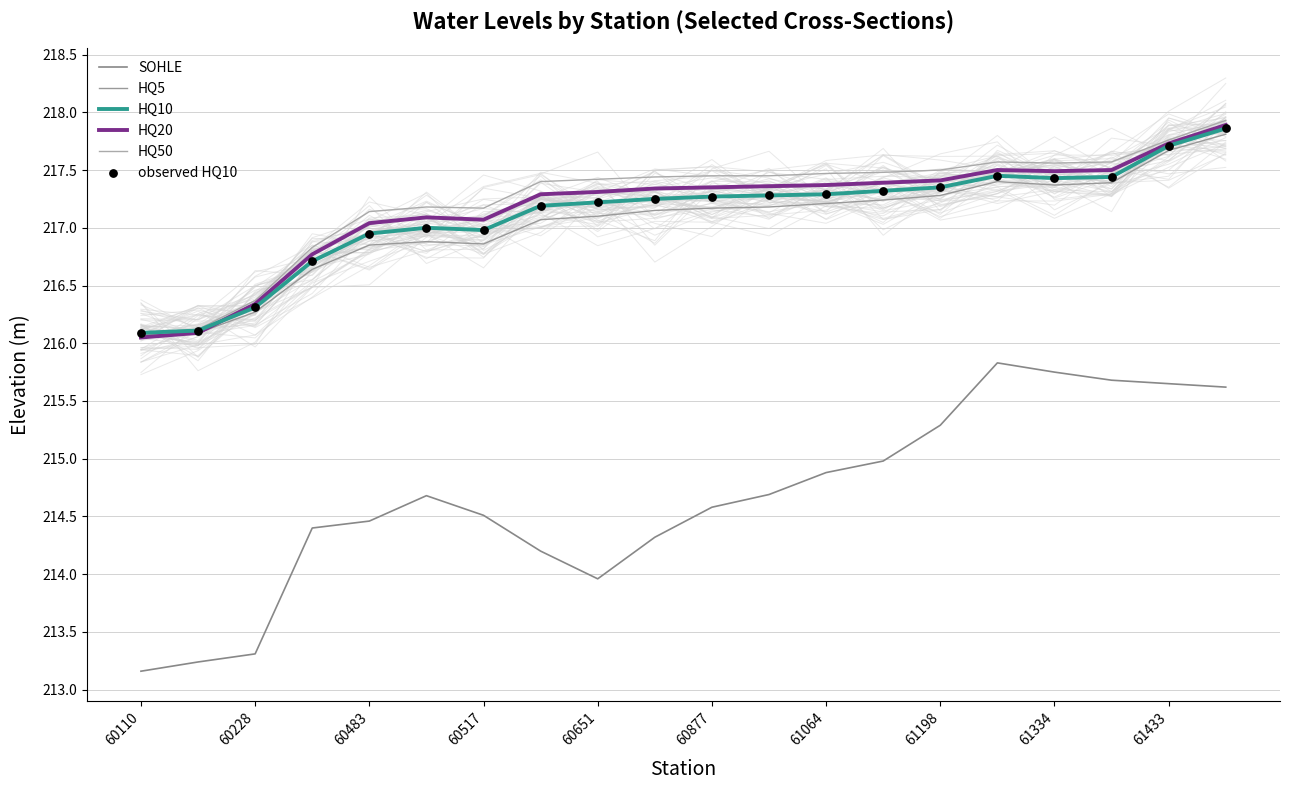

Which series has the largest total across all categories?

HQ50